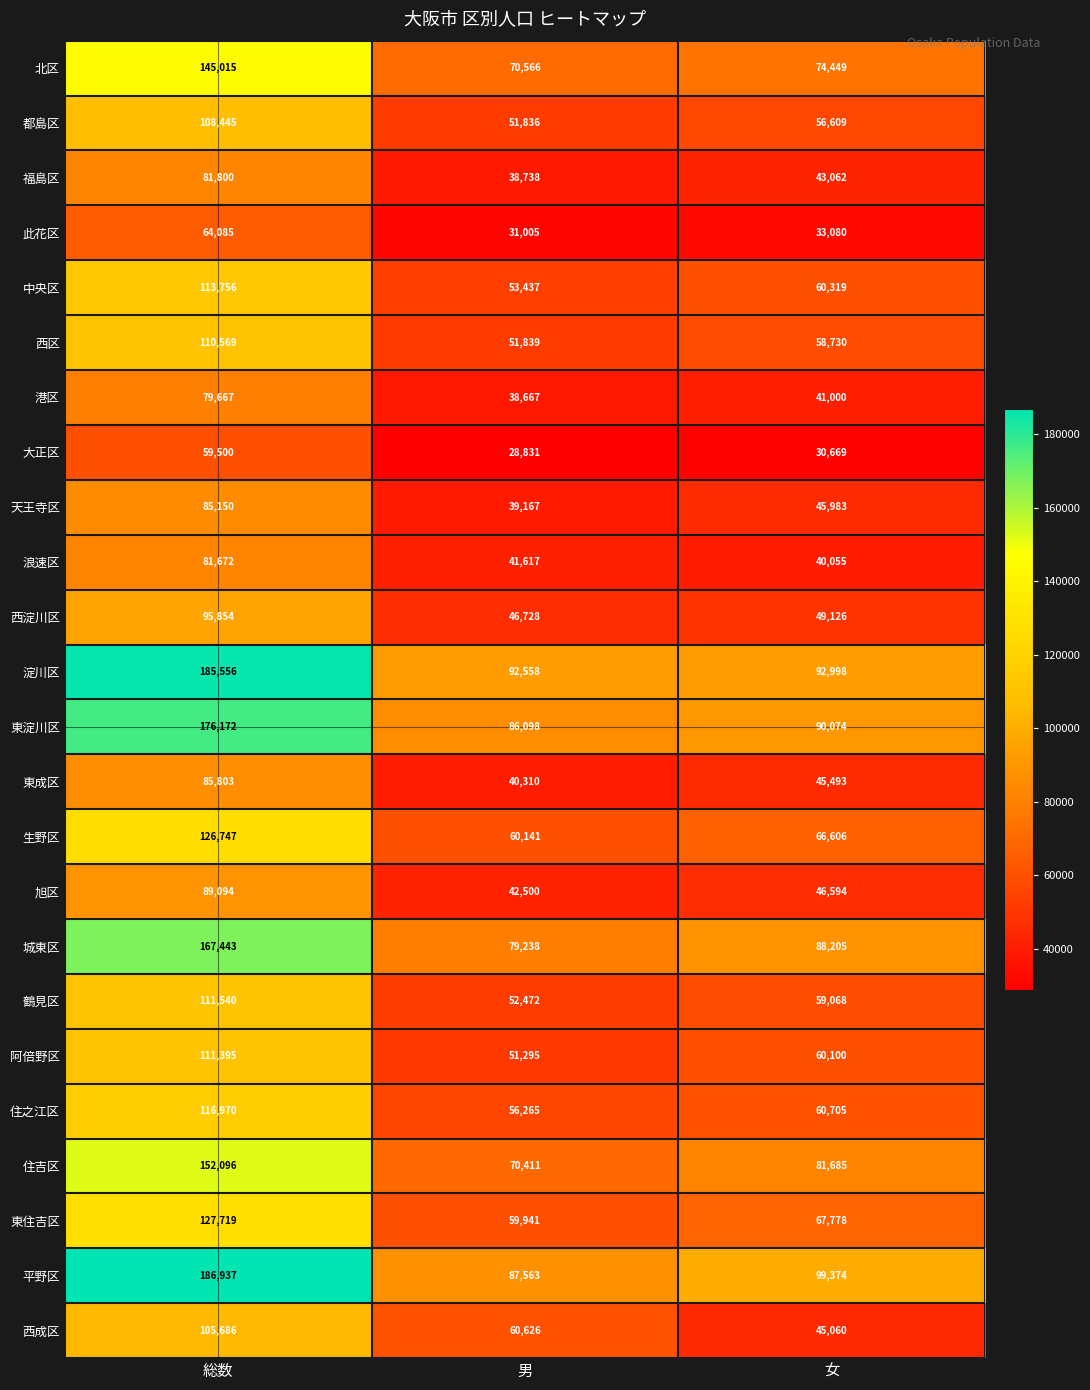

True or false: 鶴見区 has a value of 170432 at 総数.

False